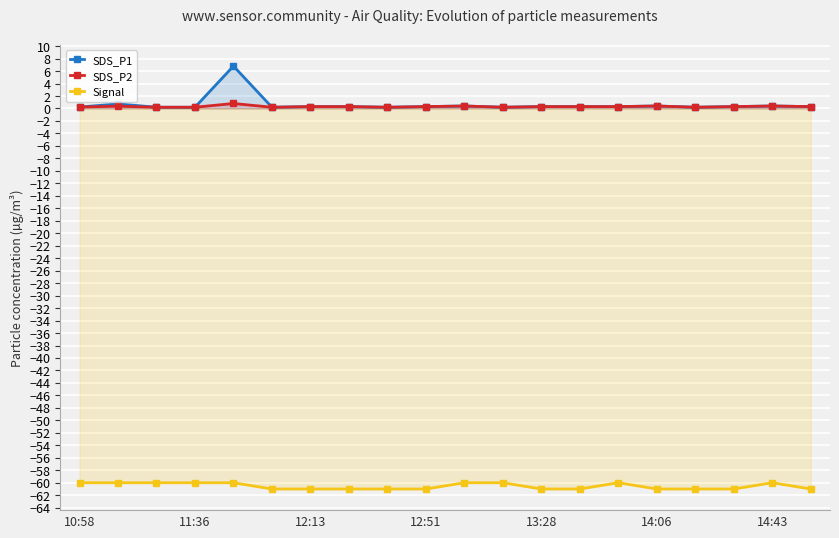

List the series in order of their peak value, highest first.

SDS_P1, SDS_P2, Signal